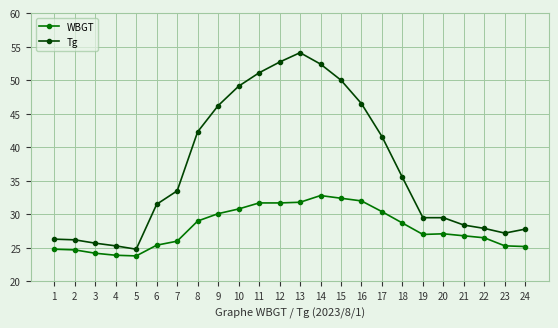

What is the difference between the highest and lowest values at 3?

1.5